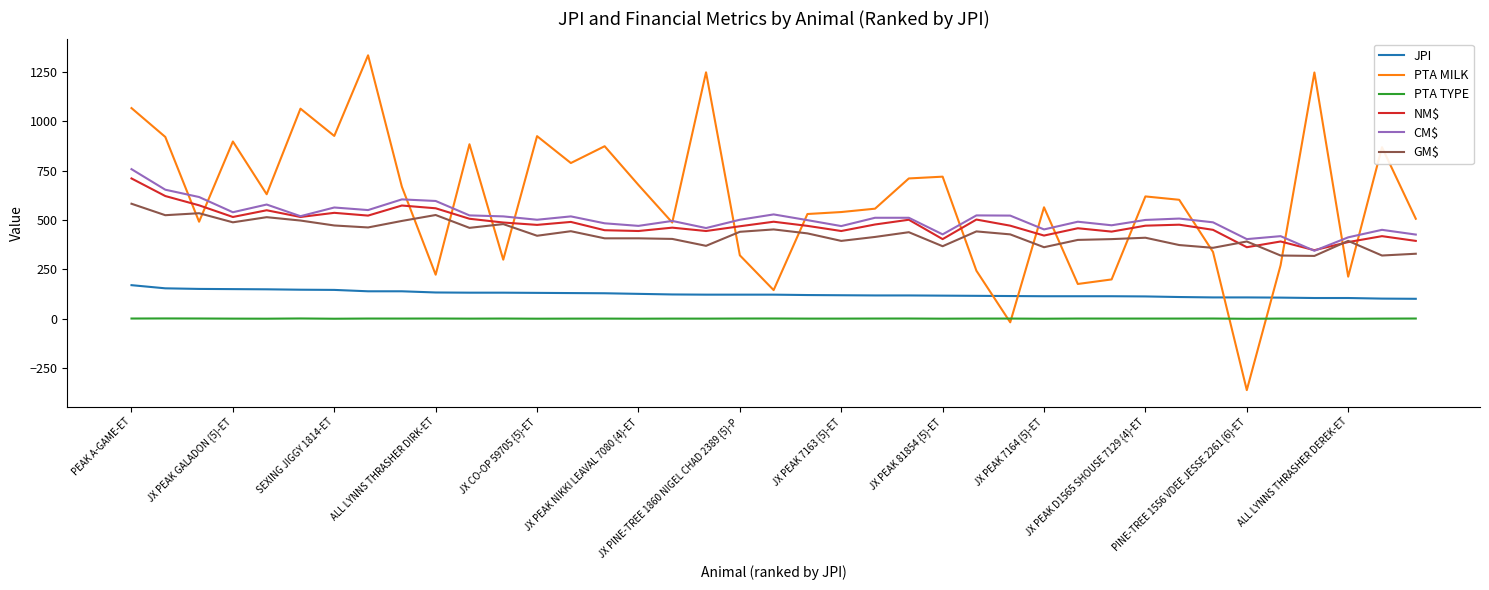

What is the minimum value for GM$?

318.0